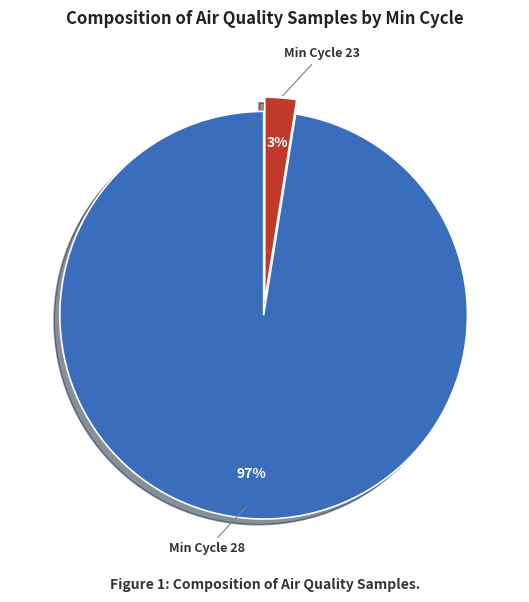

To the nearest percent, what is the average slice percentage?

50%